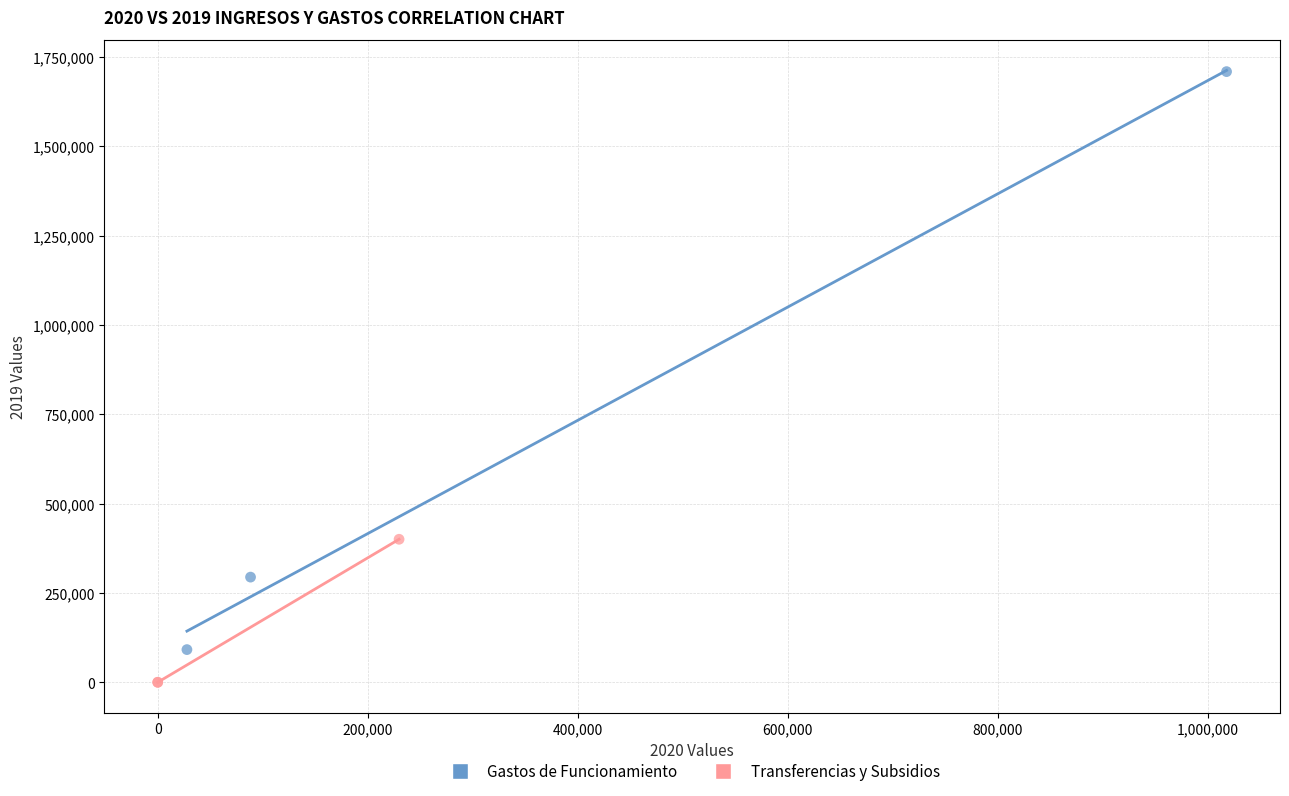

Which series contains the lowest Y value?

Transferencias y Subsidios